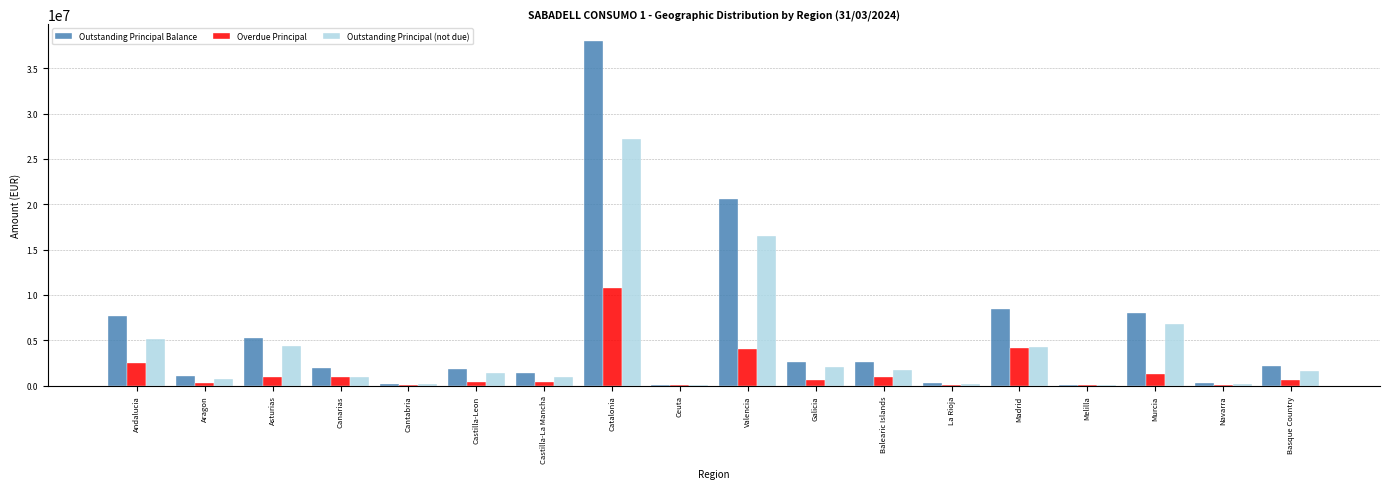

At which label is Outstanding Principal (not due) closest to 13626665?

Valencia